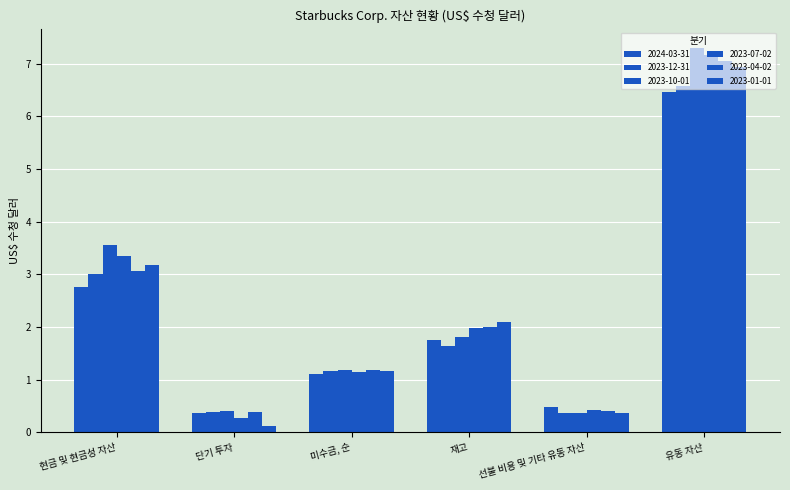

How many bars are there in total?

36